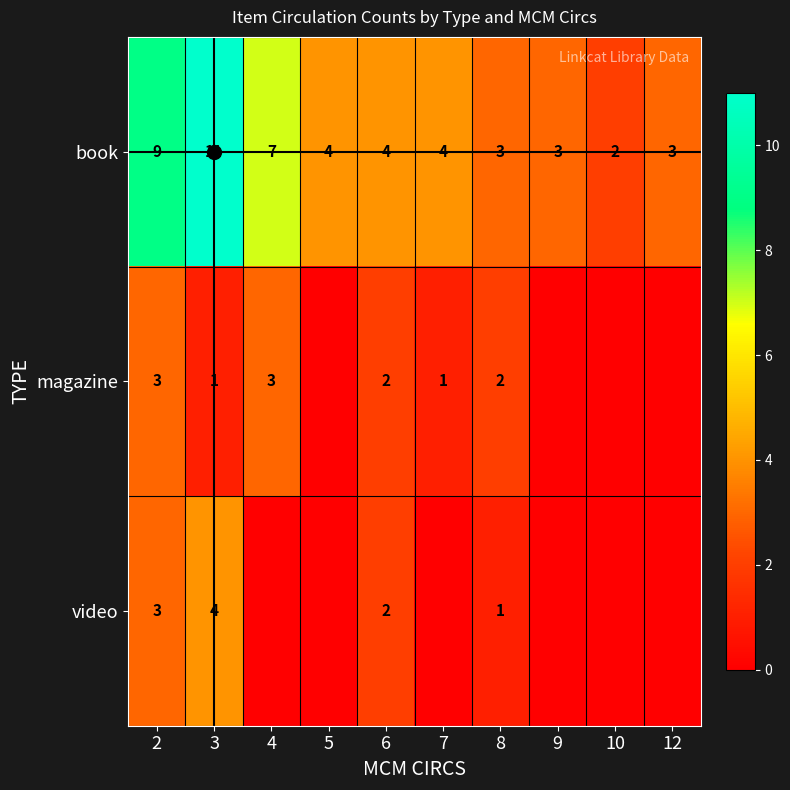

True or false: video has a value of 1 at 3.

False